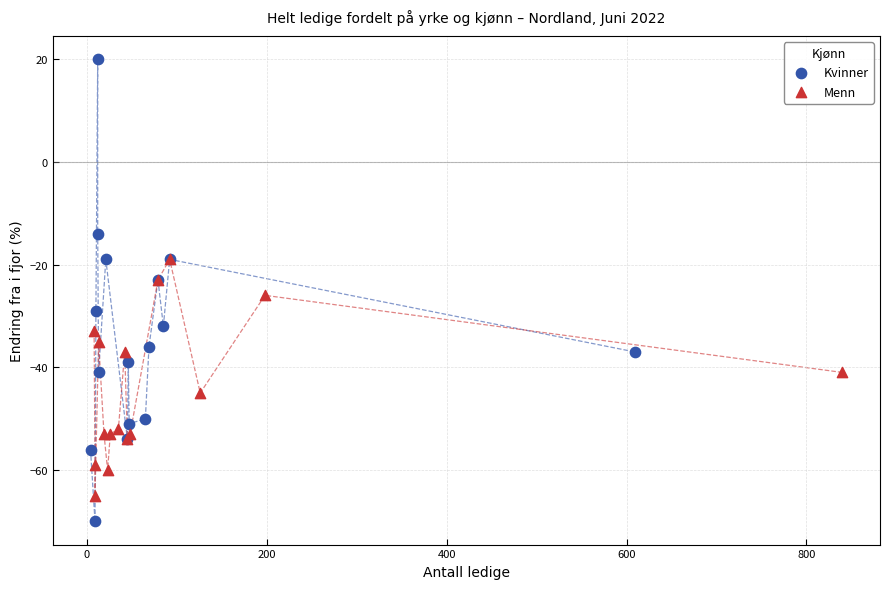

Which series reaches the minimum Y coordinate?

Kvinner